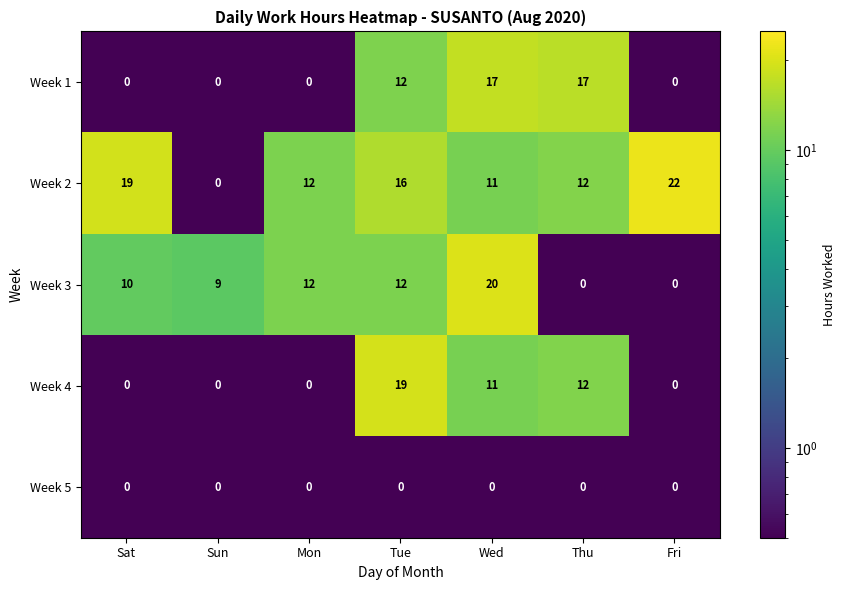

Where does the Week 2 series first go above 12?

Sat